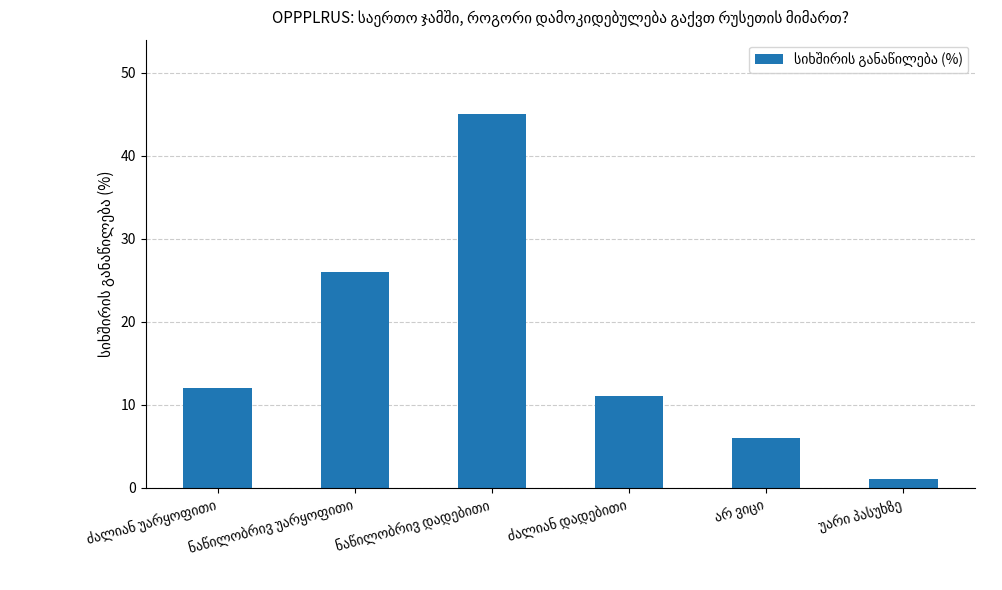

What is the average value?

17